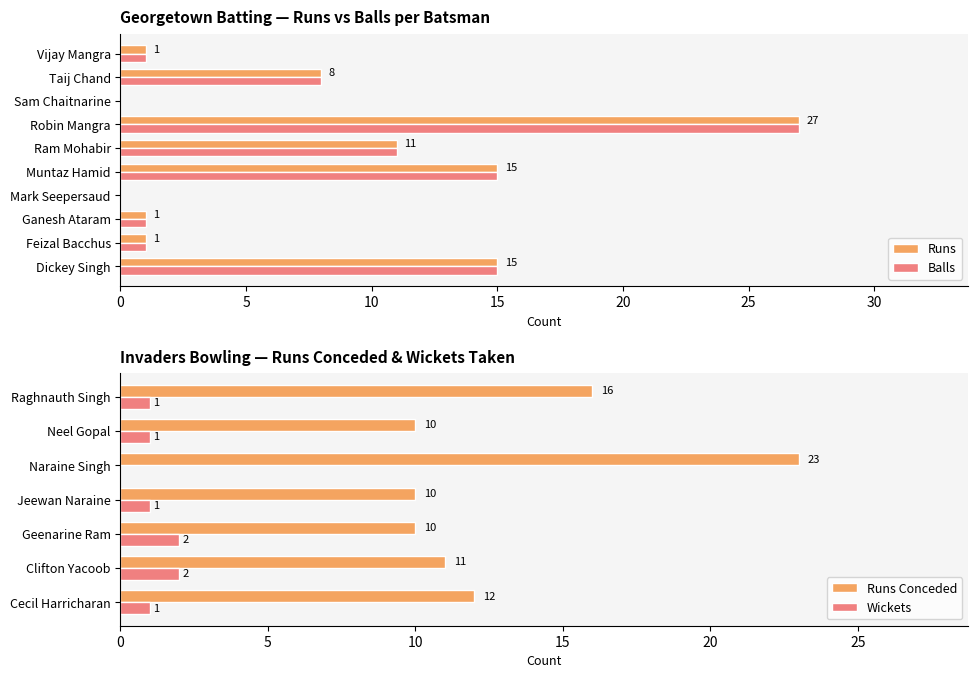

What is the sum of all Balls values?

79